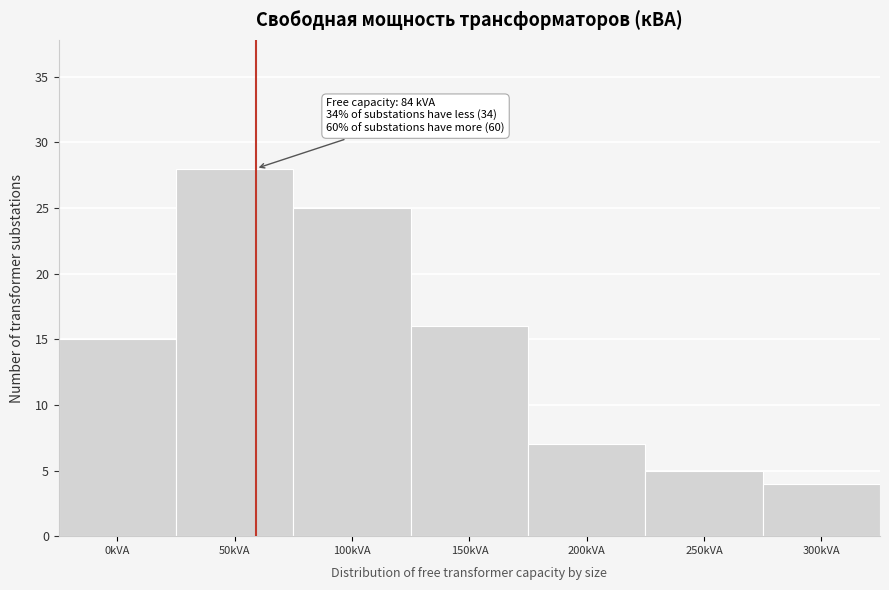

Reading left to right, extract all data points from this chart.

0kVA=15	50kVA=28	100kVA=25	150kVA=16	200kVA=7	250kVA=5	300kVA=4